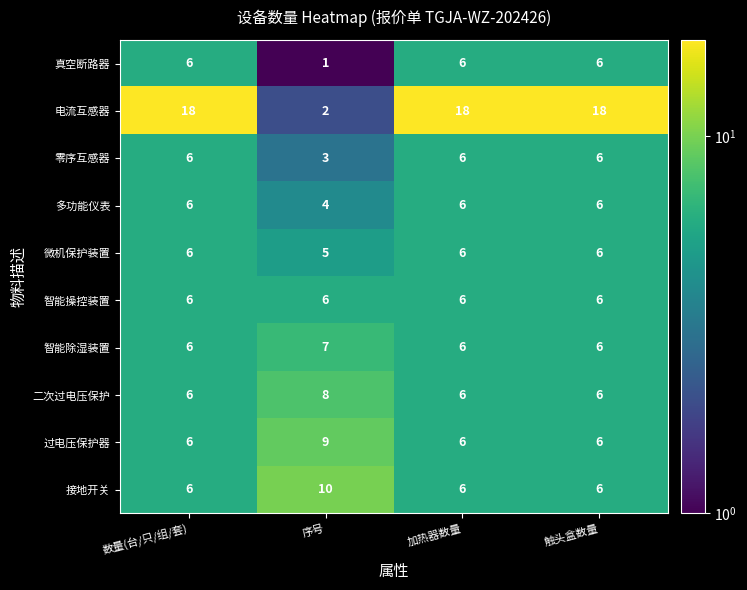

What is the sum of all 电流互感器 values?

56